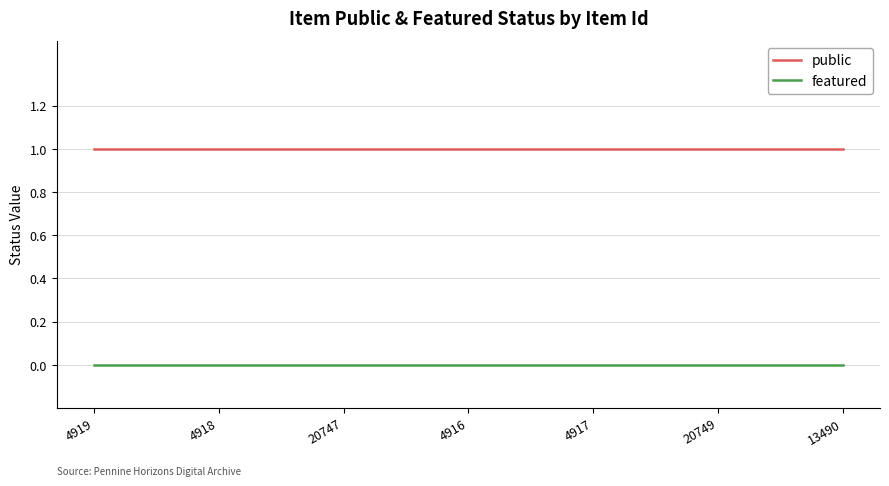

Rank the series by their average value, from highest to lowest.

public, featured